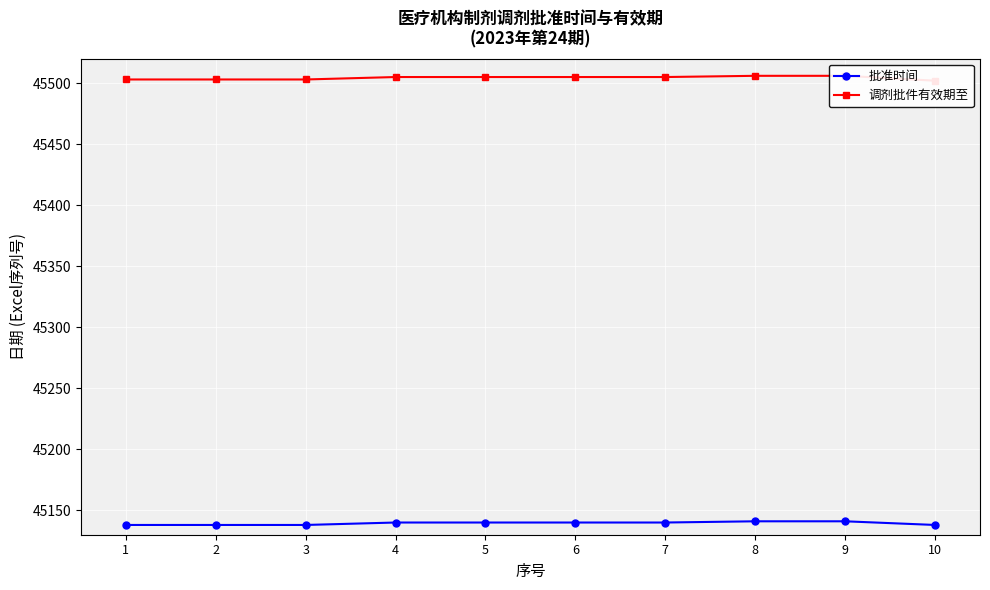

The 批准时间 series shows 25187 at 7. True or false?

False